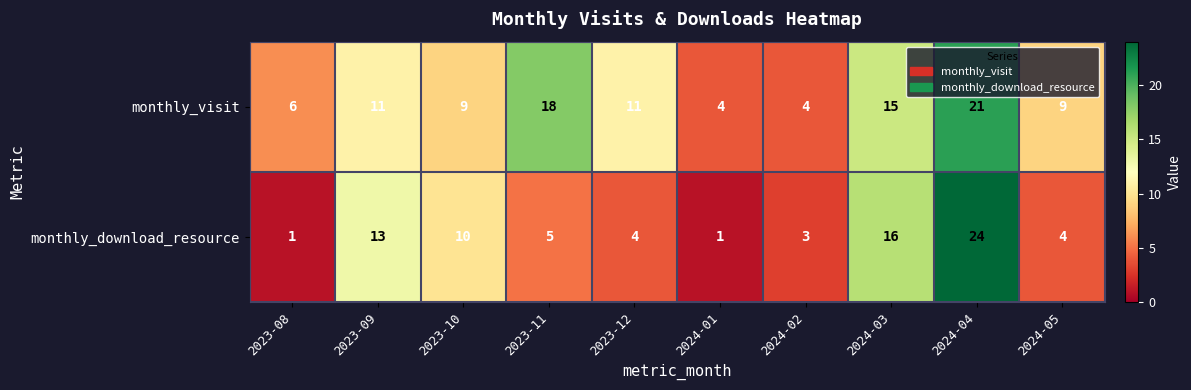

What is the sum of the monthly_visit values at 2024-01 and 2023-12?

15